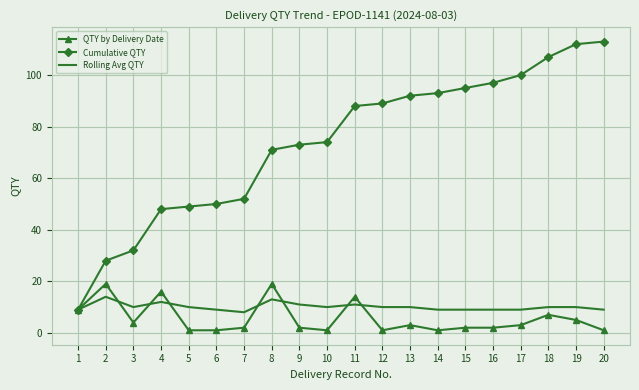

Which series has the largest range (max minus min)?

Cumulative QTY